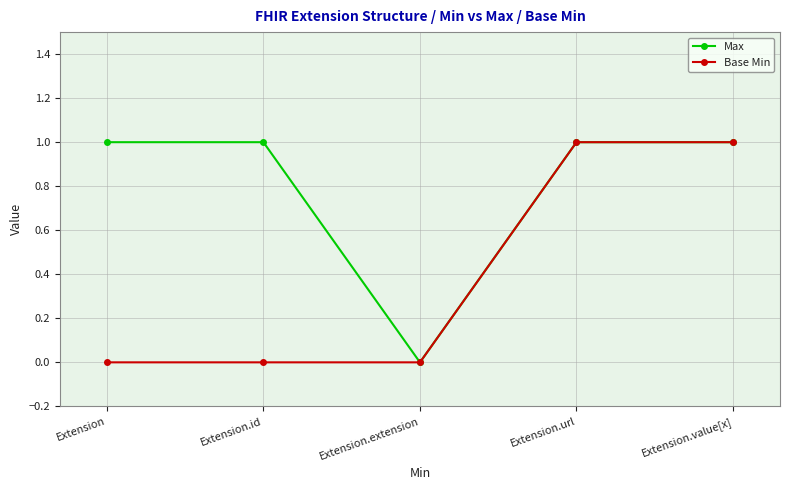

Count the number of categories in the chart.

5